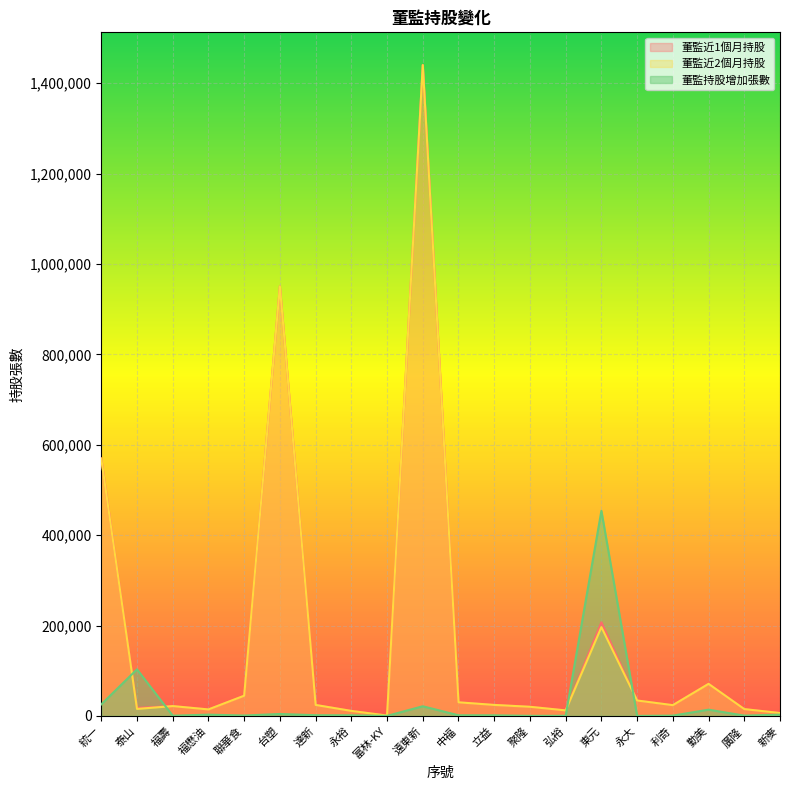

At which label does 董監近1個月持股 reach its minimum?

富林-KY